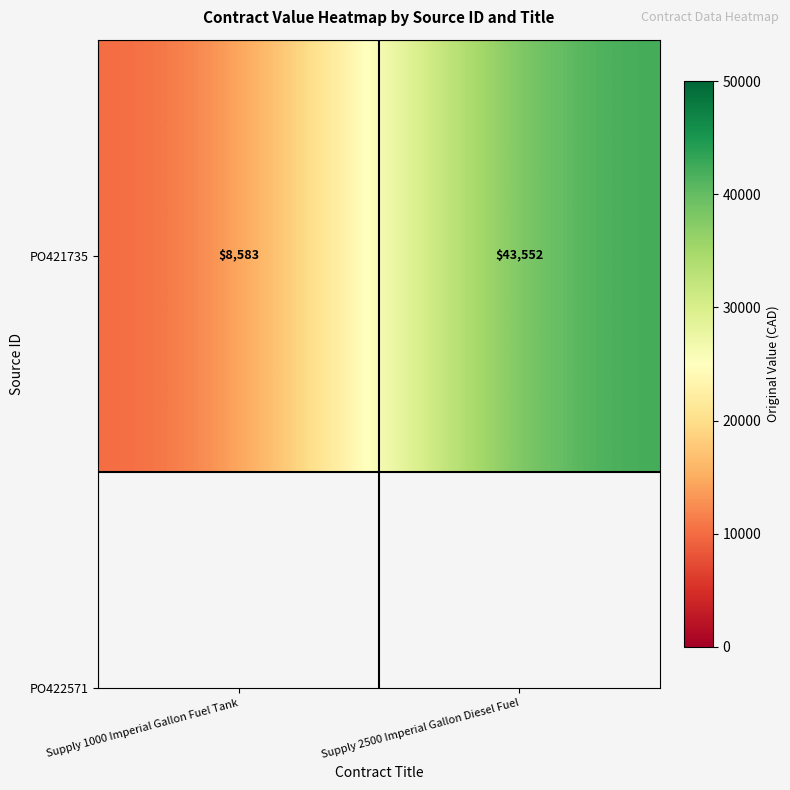

True or false: the data shows 29883.2 at Supply 2500 Imperial Gallon Diesel Fuel.

False